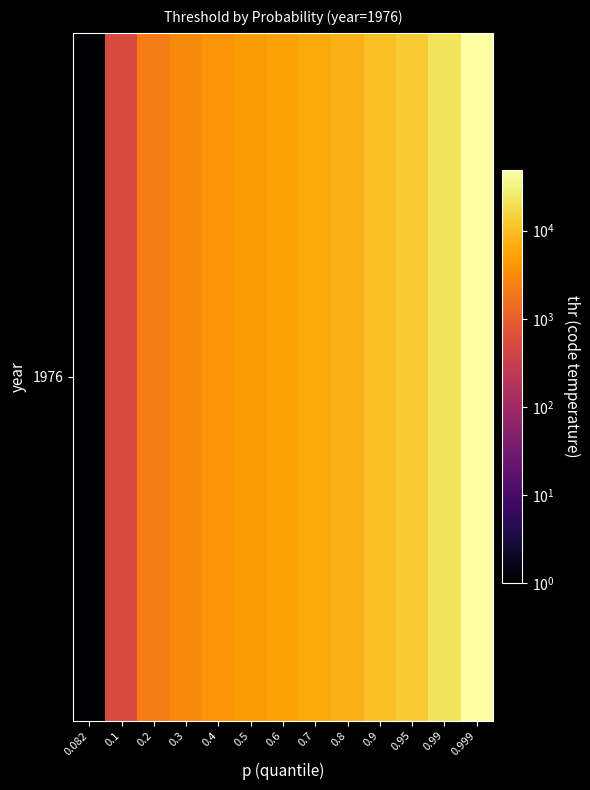

Rank the categories by value from highest to lowest.

0.999, 0.99, 0.95, 0.9, 0.8, 0.7, 0.6, 0.5, 0.4, 0.3, 0.2, 0.1, 0.082